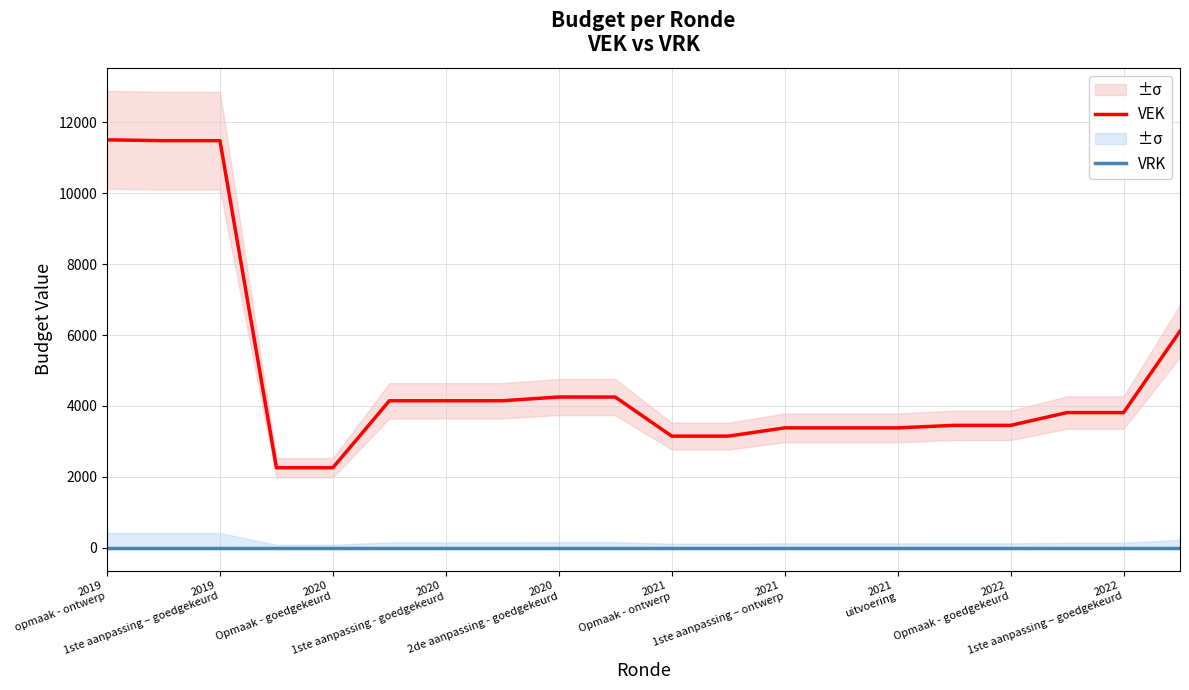

At which category is the sum across all series the highest?

2019
opmaak - ontwerp